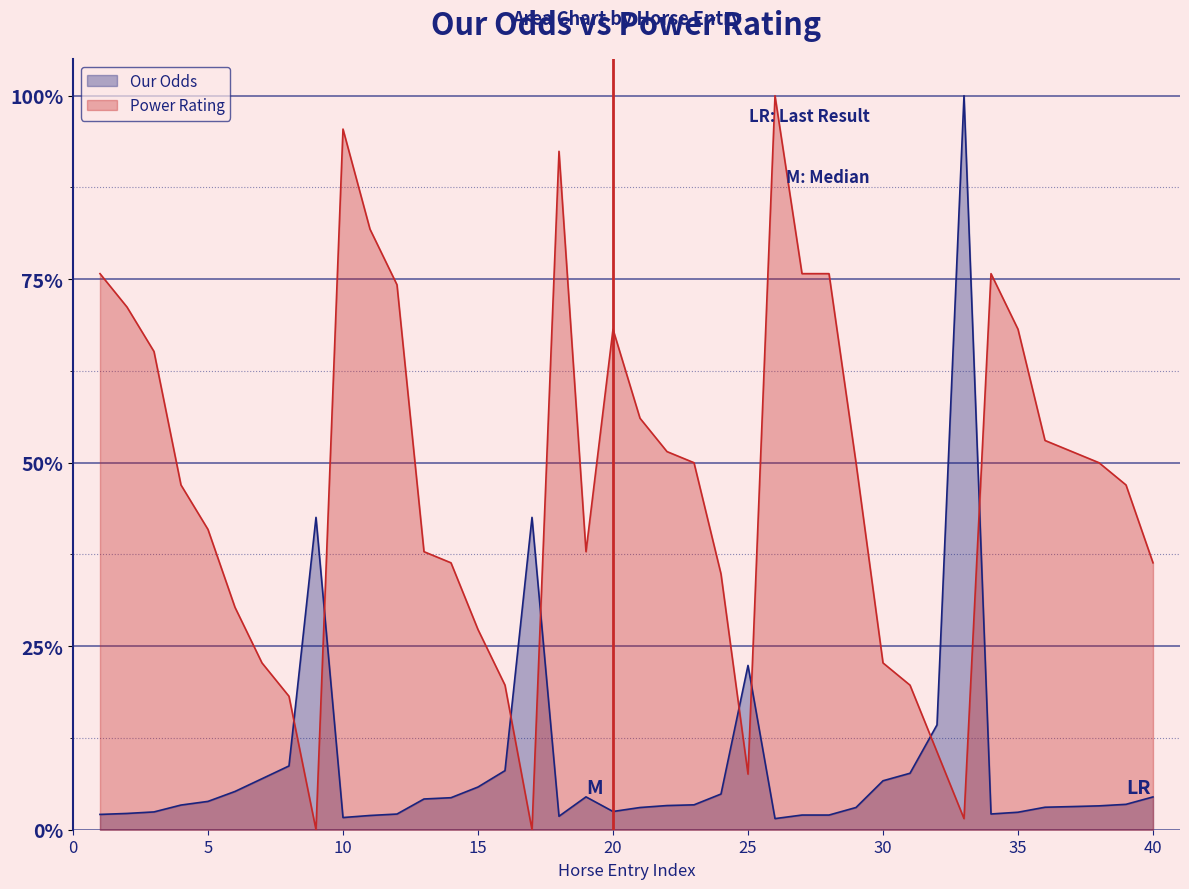

Where do Our Odds and Power Rating first cross each other?

8 and 9